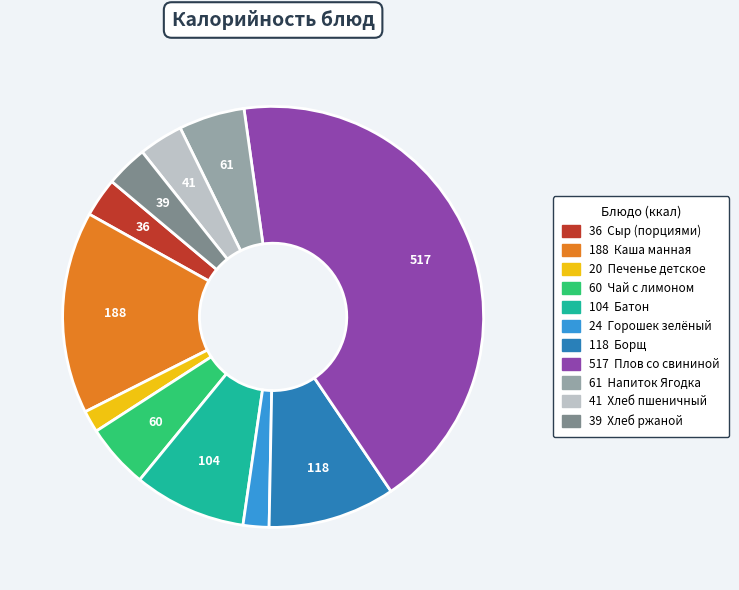

Is there any slice that represents more than half of the pie?

No